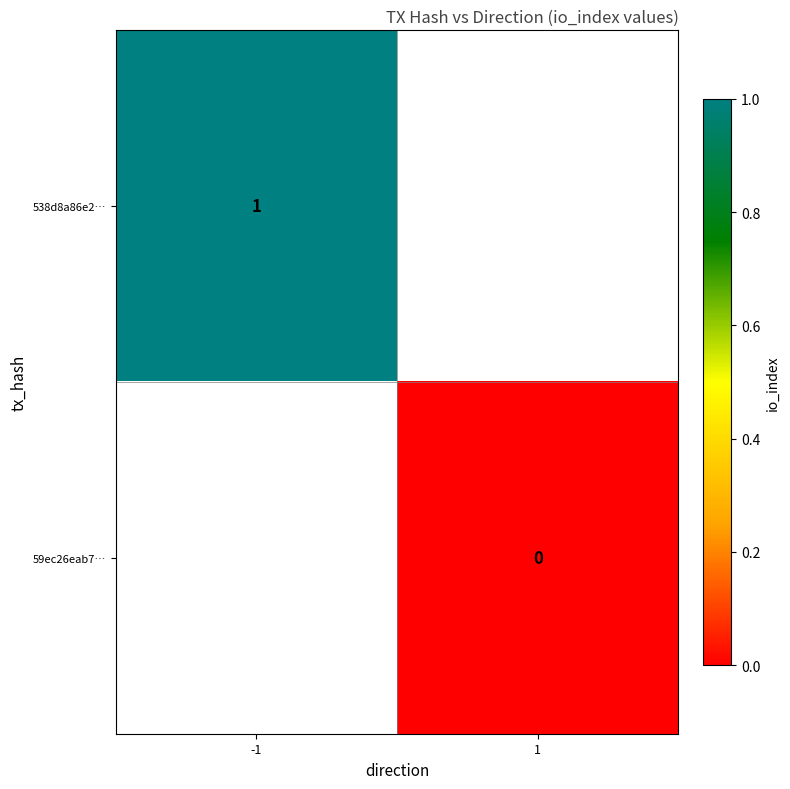

The 538d8a86e2… series shows 1 at -1. True or false?

True